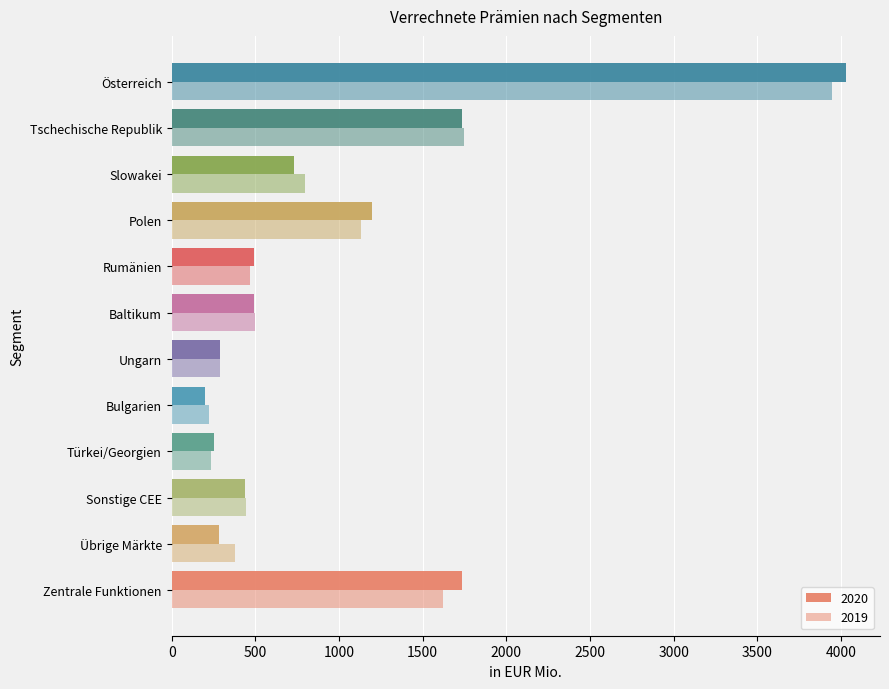

How many series are shown in this chart?

2